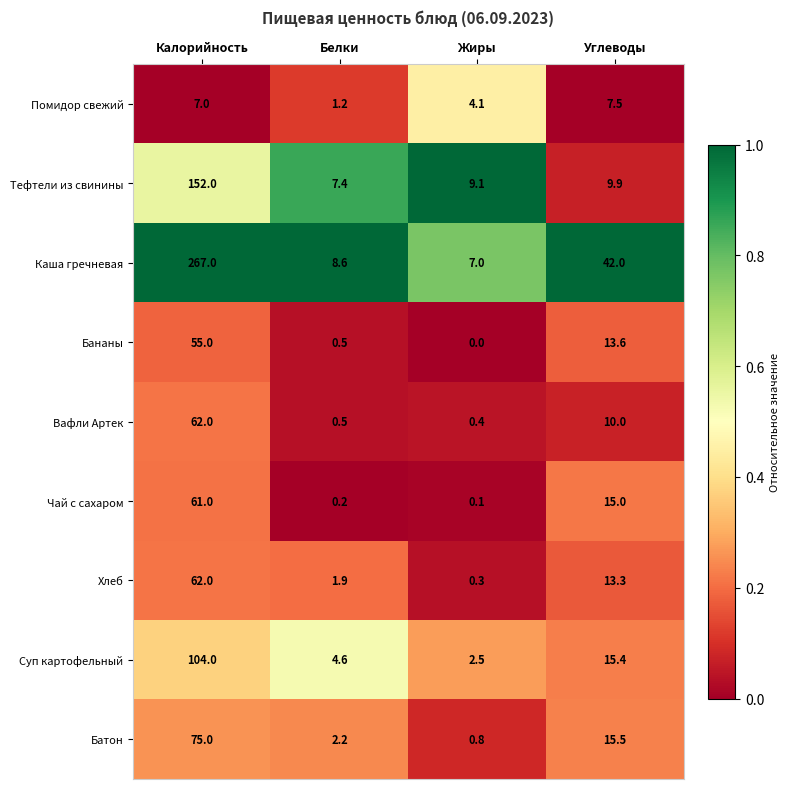

At which category is the sum across all series the highest?

Калорийность